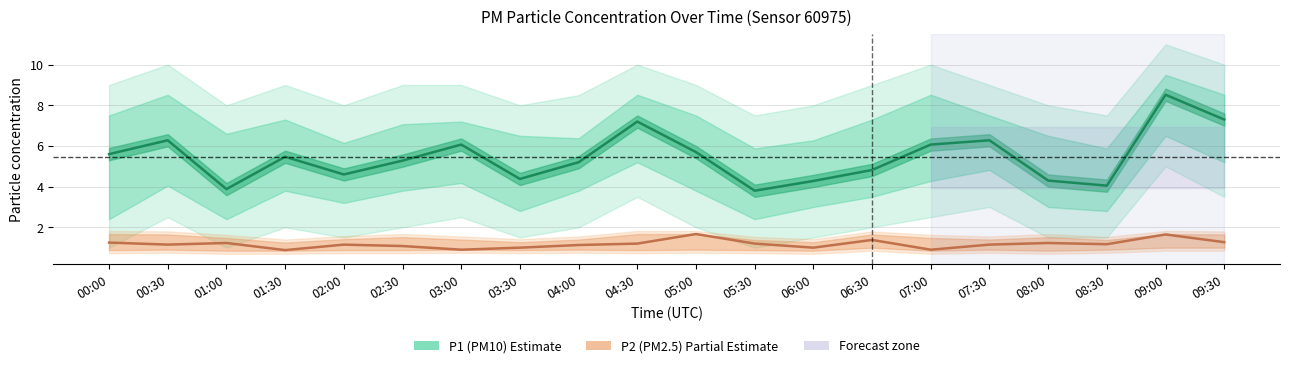

True or false: P2 (PM2.5) and P1 (PM10) cross at least once.

False